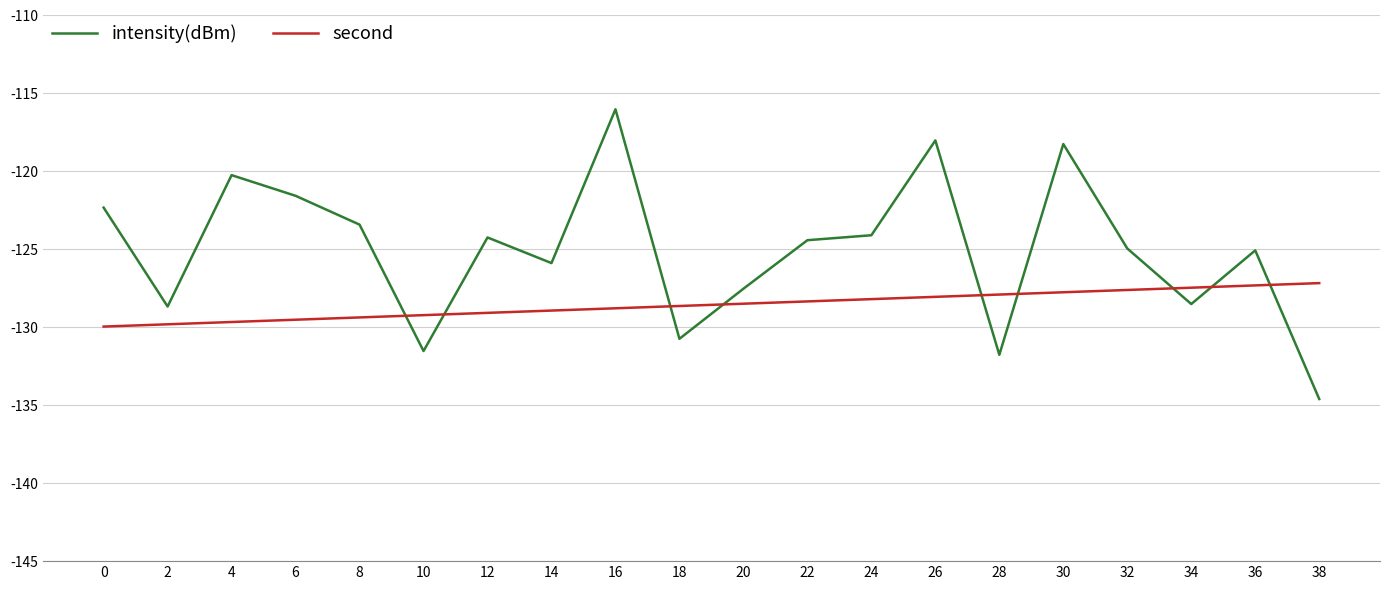

What is the spread (max minus min) of values at 6?

7.9